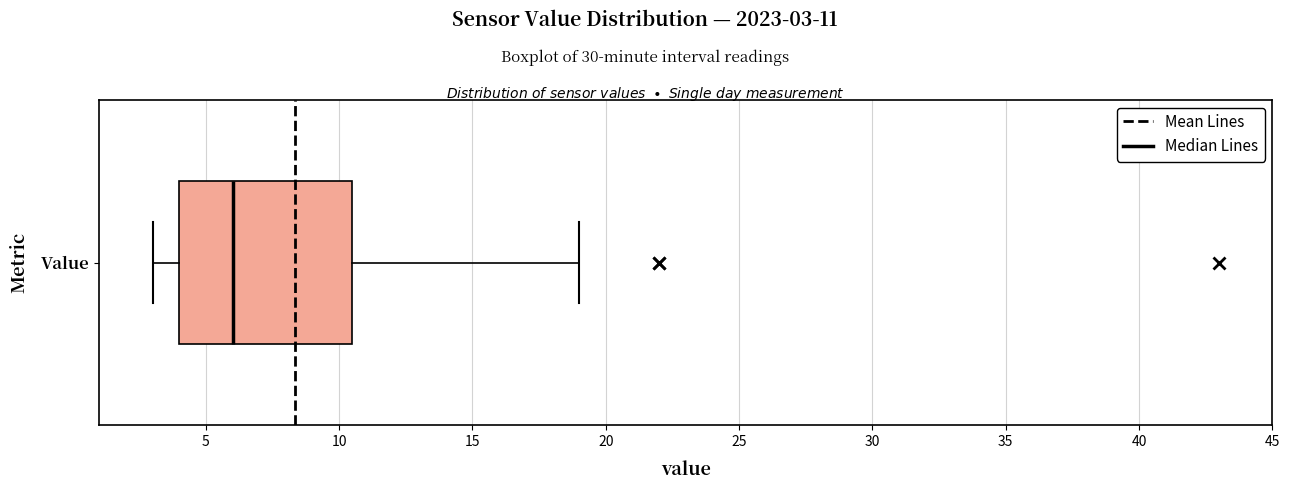

Read this box plot against the x-axis: the position of the median line, the range covered by the box, and the ends of both whiskers. The values are not printed on the chart, so give them approximately, as read against the axis.

median 6.0, box 4.0 to 10.5, whiskers 3.0 to 19.0